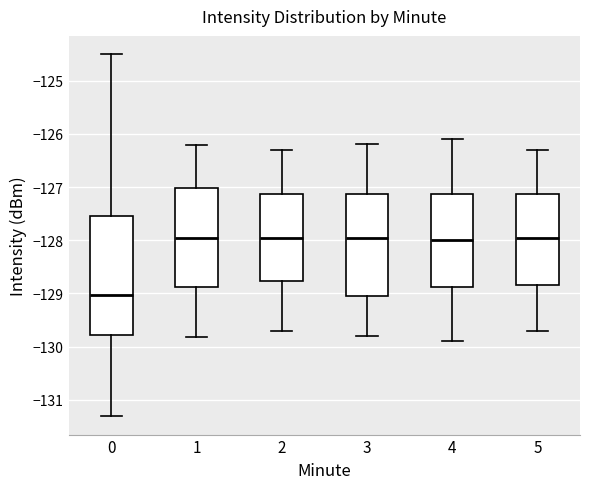

Where is the lower edge of the box at x = 4 on the y-axis? The values are not printed on the chart, so give them approximately, as read against the axis.

-128.9